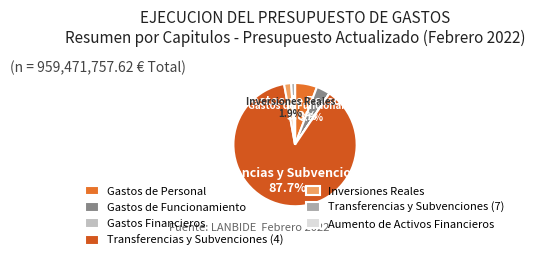

To the nearest percent, what is the difference between the largest and smallest slice percentages?

88%